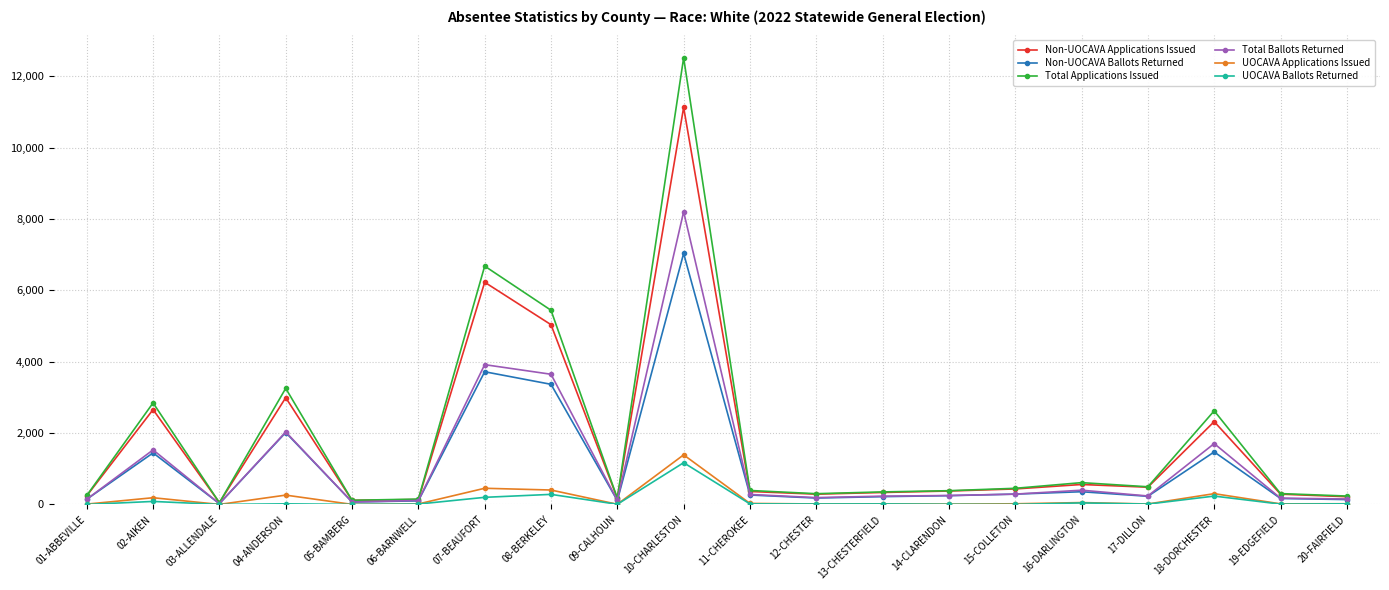

Where is the first local minimum for Non-UOCAVA Applications Issued?

03-ALLENDALE